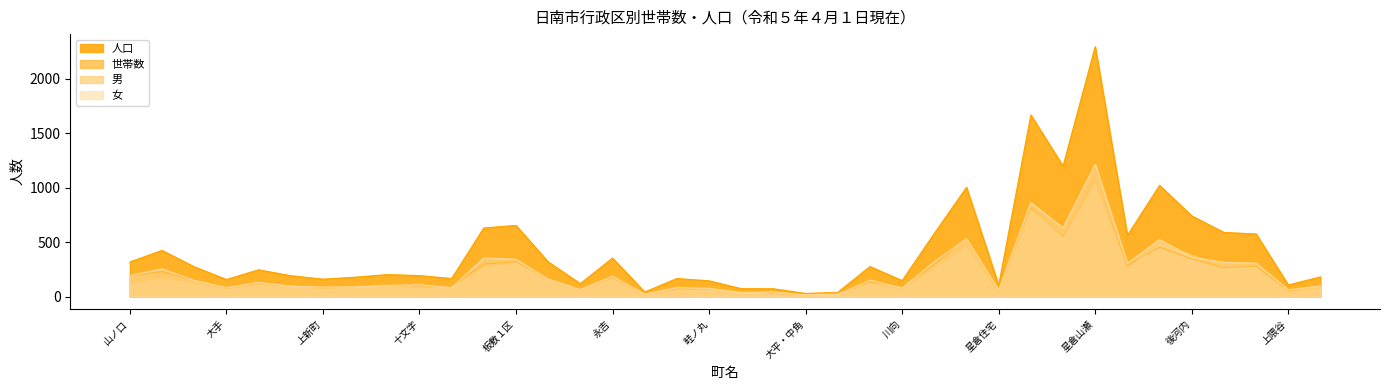

Which series has the largest range (max minus min)?

人口